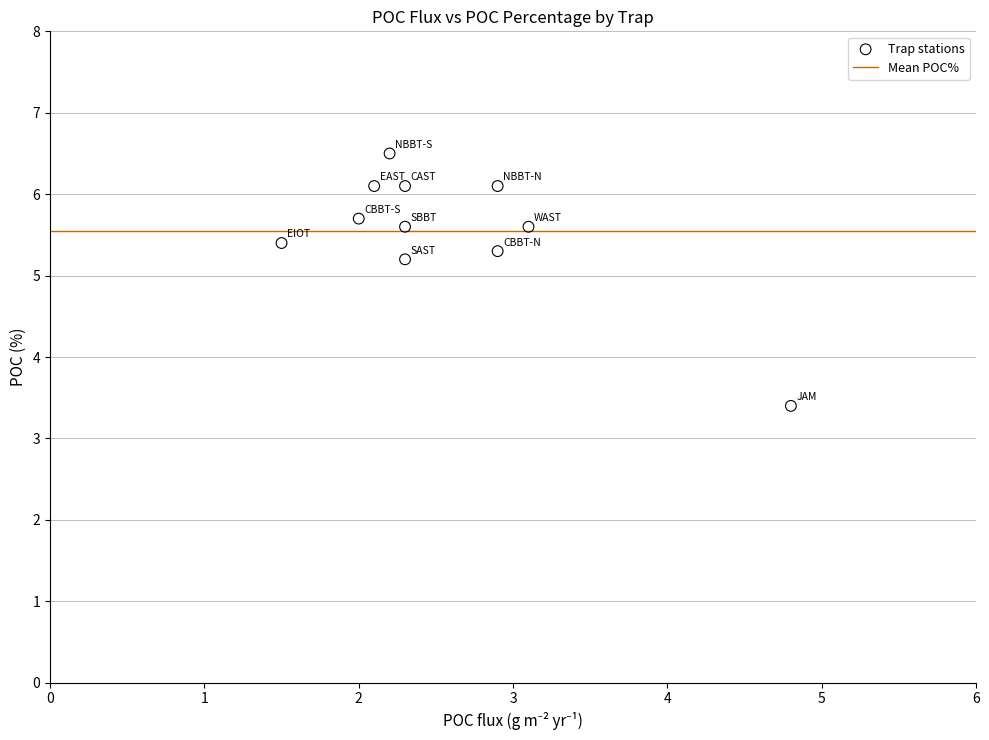

What is the average Y value?

5.5